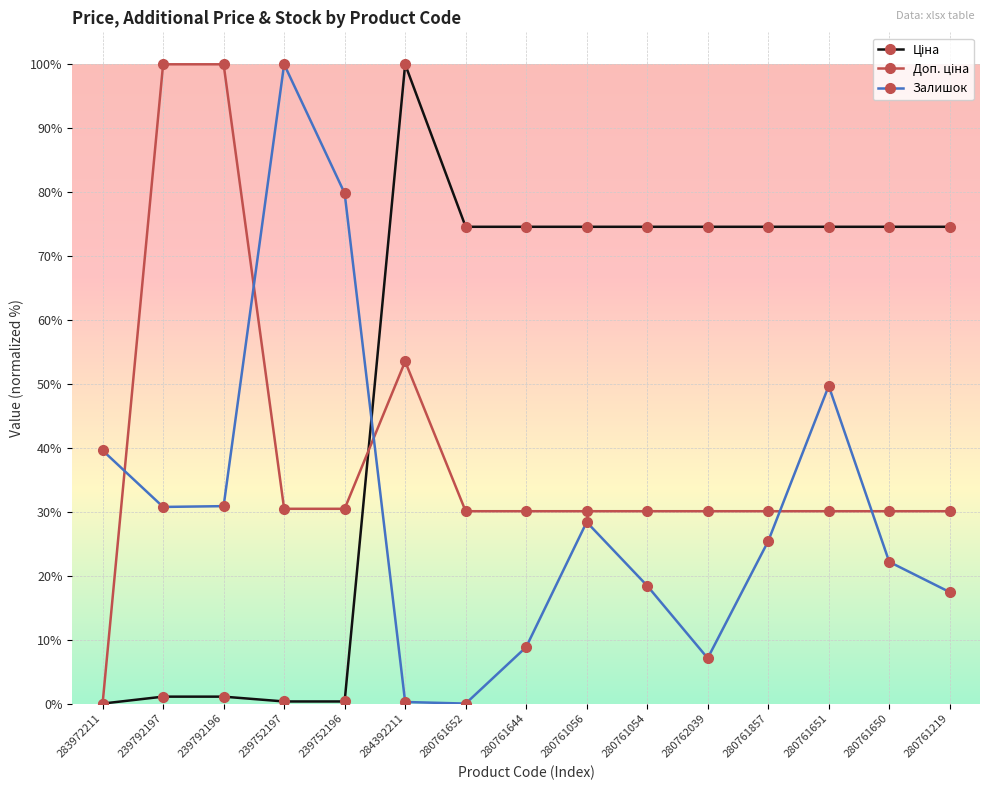

What is the spread (max minus min) of values at 280761219?

57.1